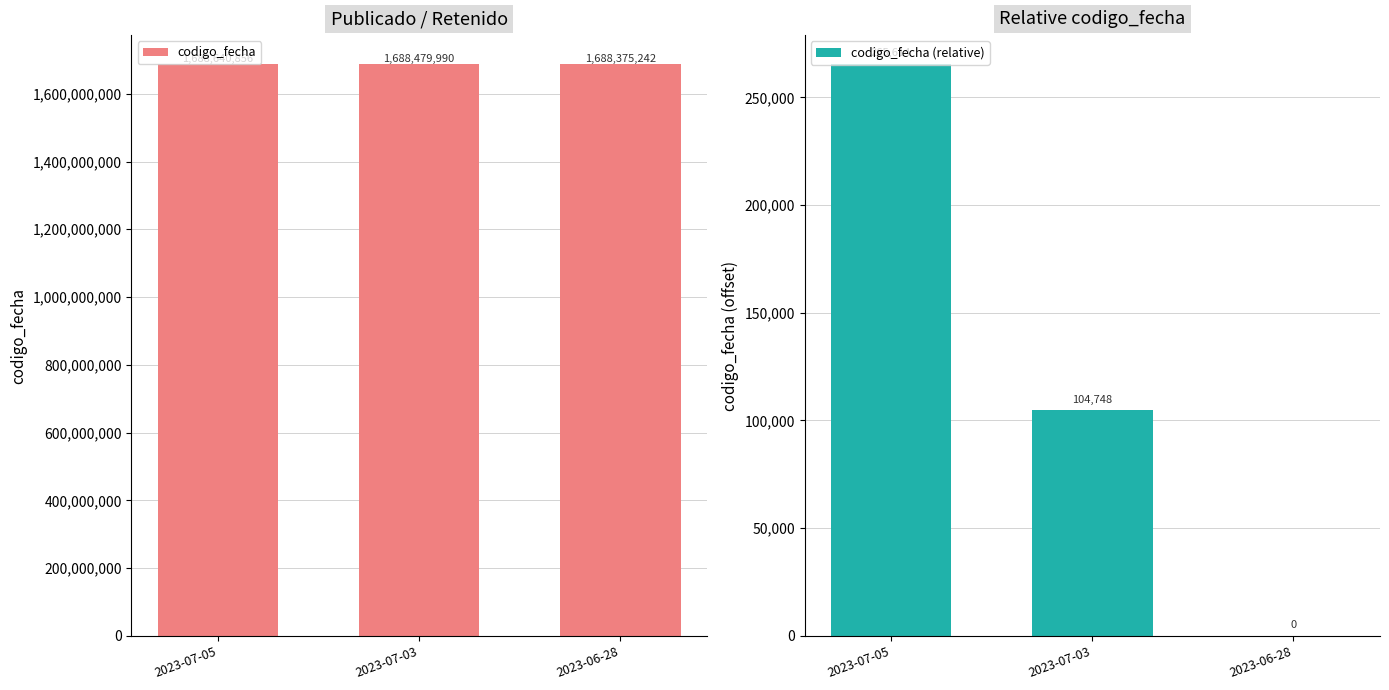

At which category is the sum across all series the highest?

2023-07-05